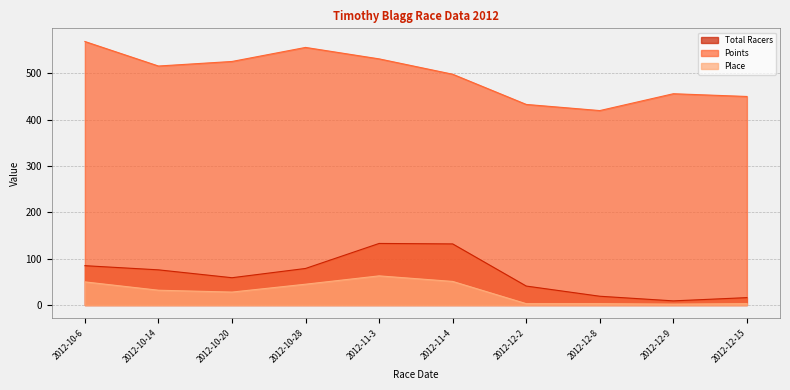

True or false: Total Racers has a value of 69.8 at 2012-12-2.

False